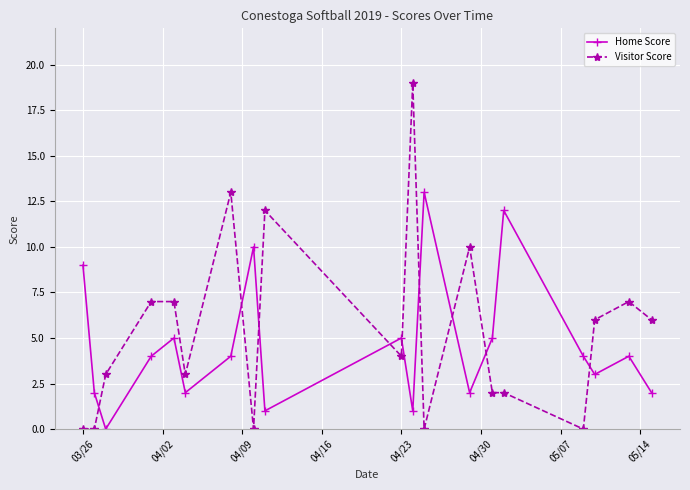

True or false: Home Score has more than 2 interior local peaks.

True